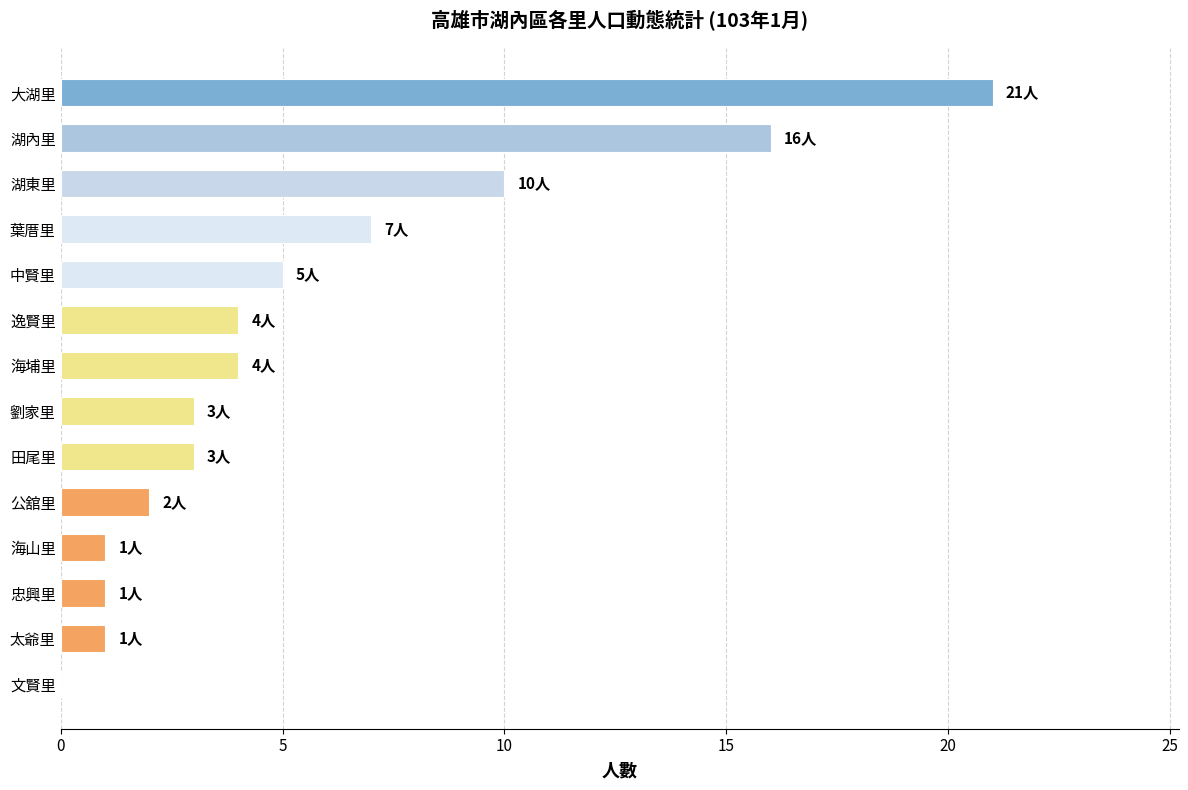

What is the change in value from 公舘里 to 湖內里?

+14